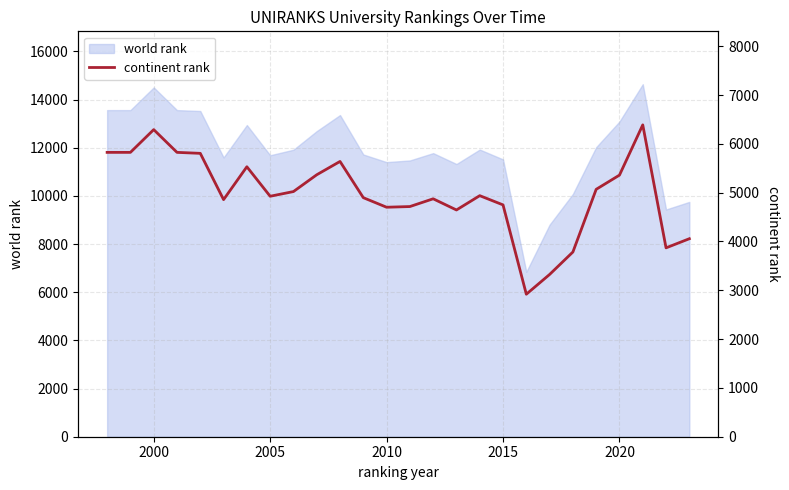

Count the number of categories in the chart.

26